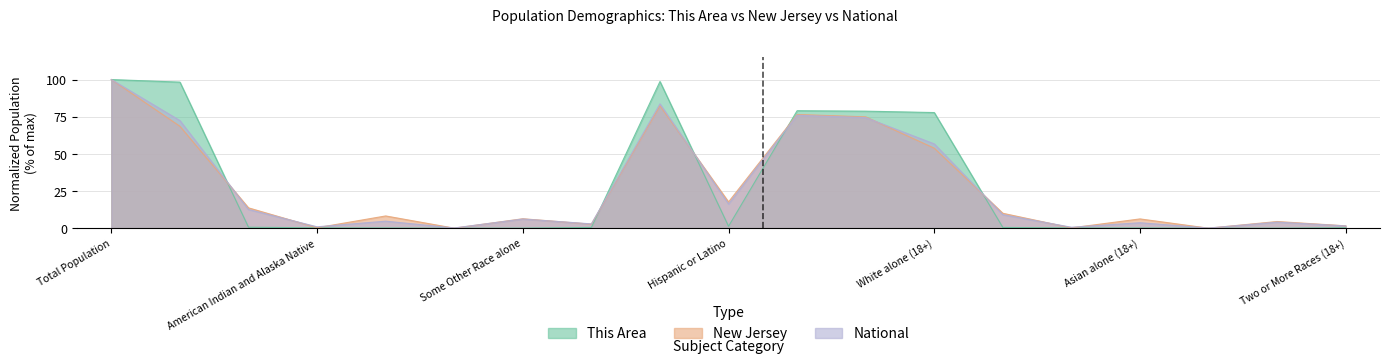

True or false: This Area and New Jersey cross at least once.

True